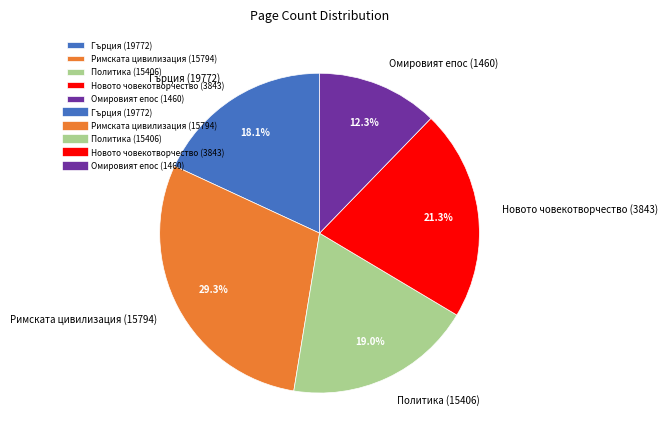

To the nearest percent, what is the difference between the largest and smallest slice percentages?

17%